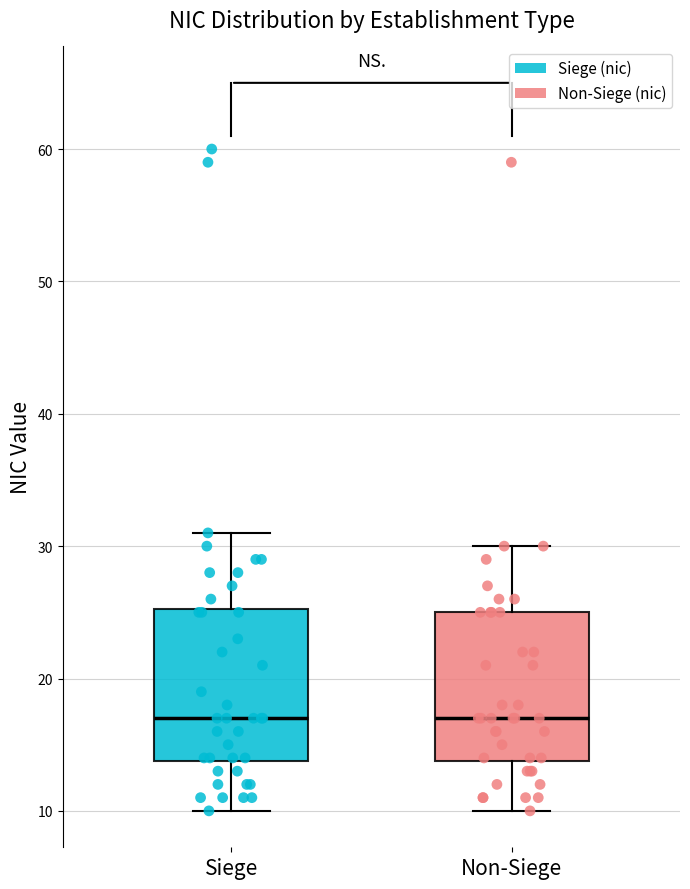

Reading left to right, transcribe this box plot: for each box, give where its median line is, the range the box spans, and where its two whiskers end, as read against the y-axis. The values are not printed on the chart, so give them approximately, as read against the axis.

Siege: median 17, box 14 to 25, whiskers 10 to 31
Non-Siege: median 17, box 14 to 25, whiskers 10 to 30